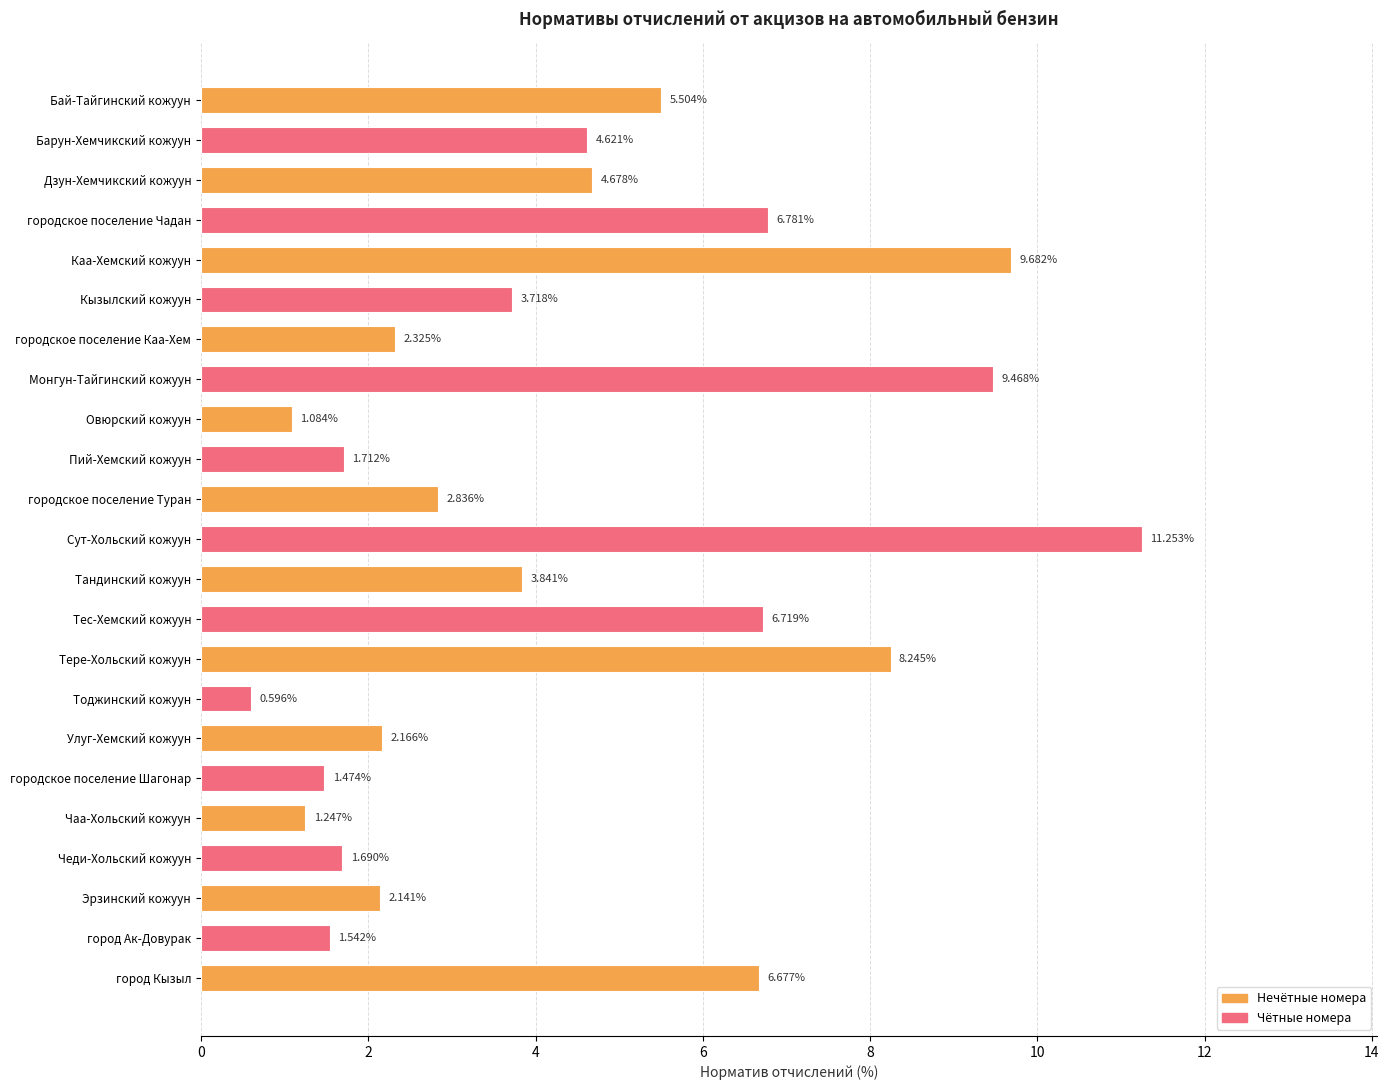

What is the difference between the maximum and minimum values?

10.7